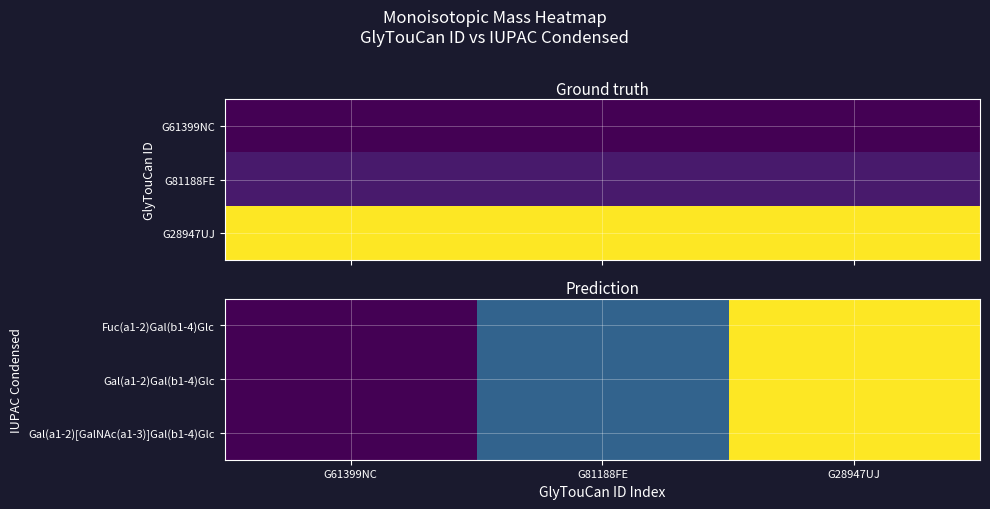

The value of Gal(a1-2)Gal(b1-4)Glc at G28947UJ is 1060.9. True or false?

True